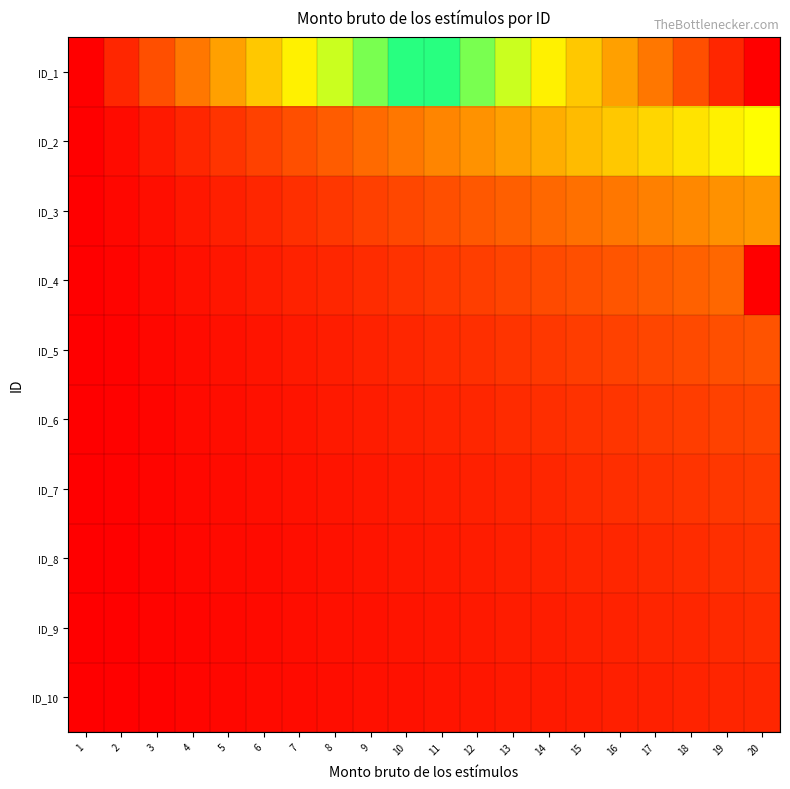

Which series changed the most between 8 and 16?

ID_1